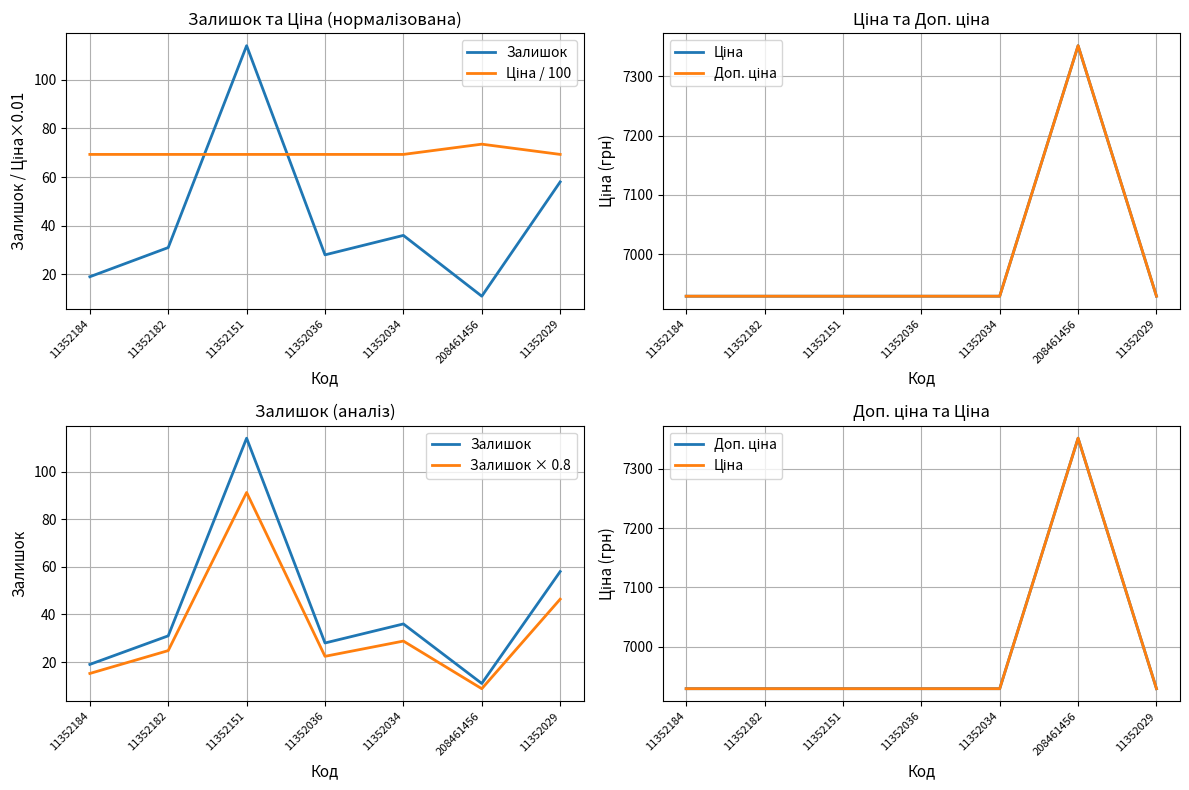

What is the label of the 1st point from the left?

11352184